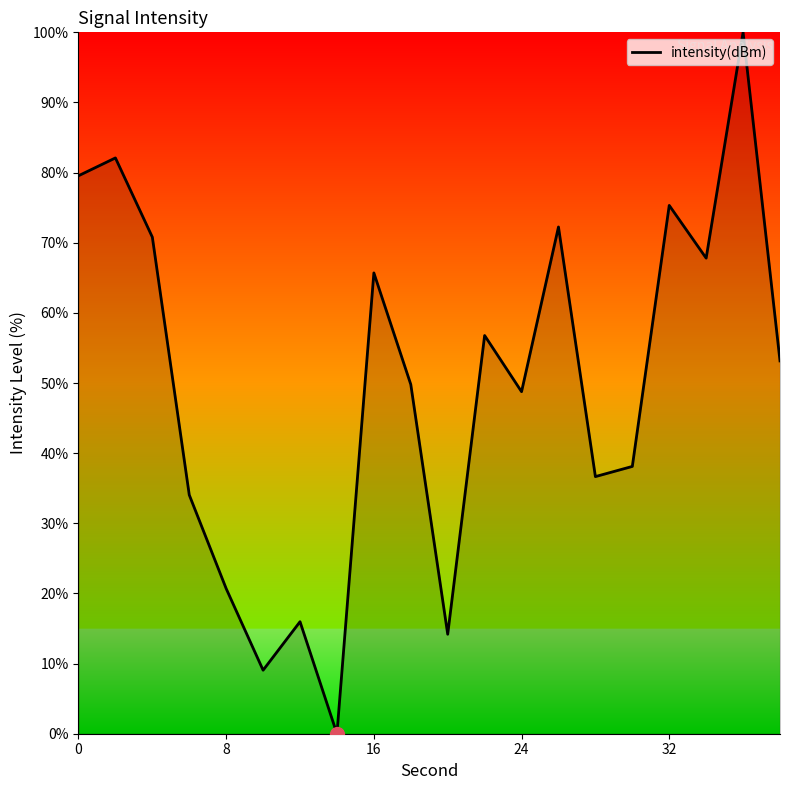

What is the maximum value shown in the chart?

100.0